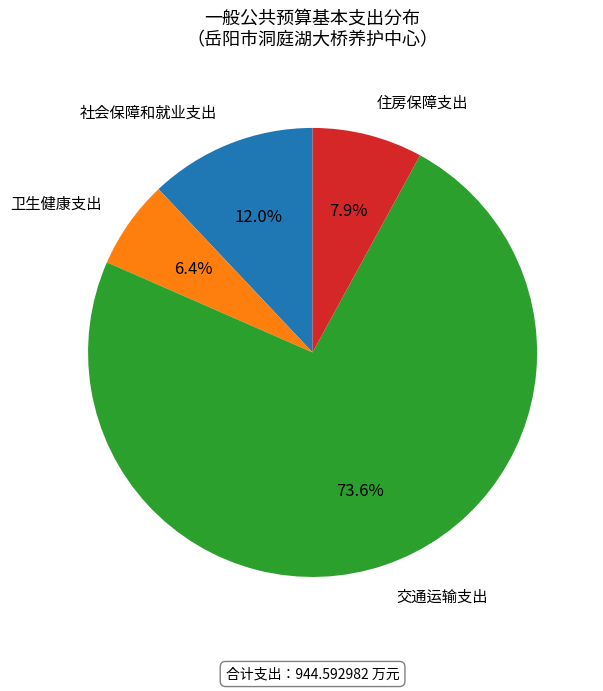

How many segments does this pie chart have?

4